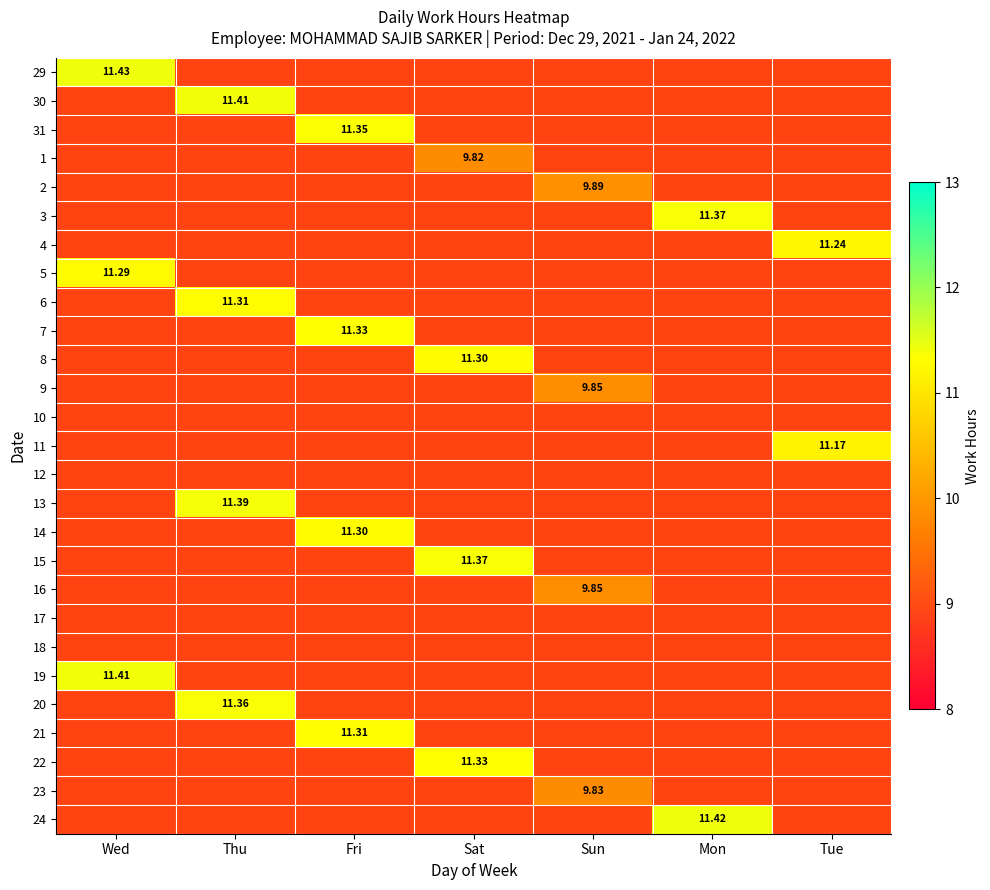

Is the value of 14 at Sat greater than the value of 29 at Tue?

No